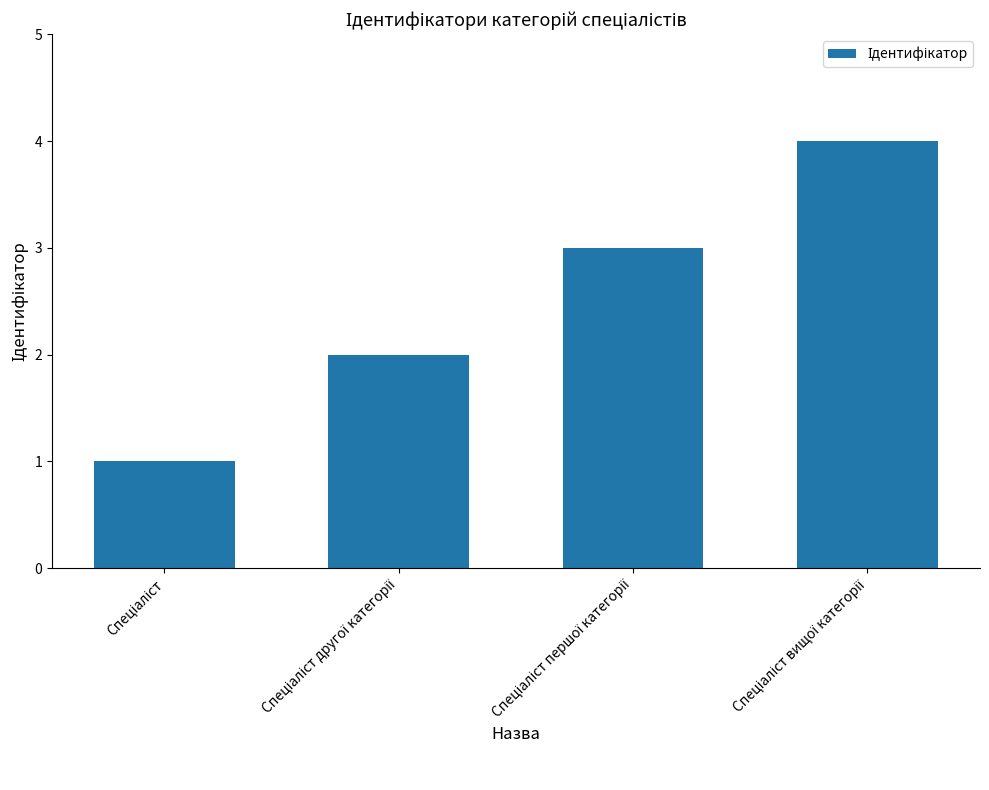

What is the maximum value shown in the chart?

4